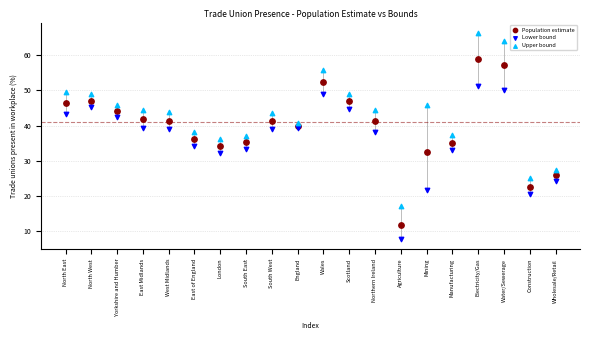

Which series contains the lowest Y value?

Lower bound